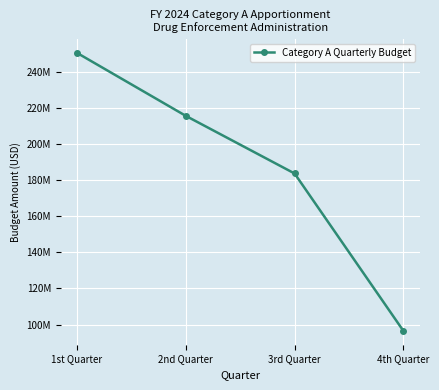

What is the change in value from 2nd Quarter to 3rd Quarter?

-31970951